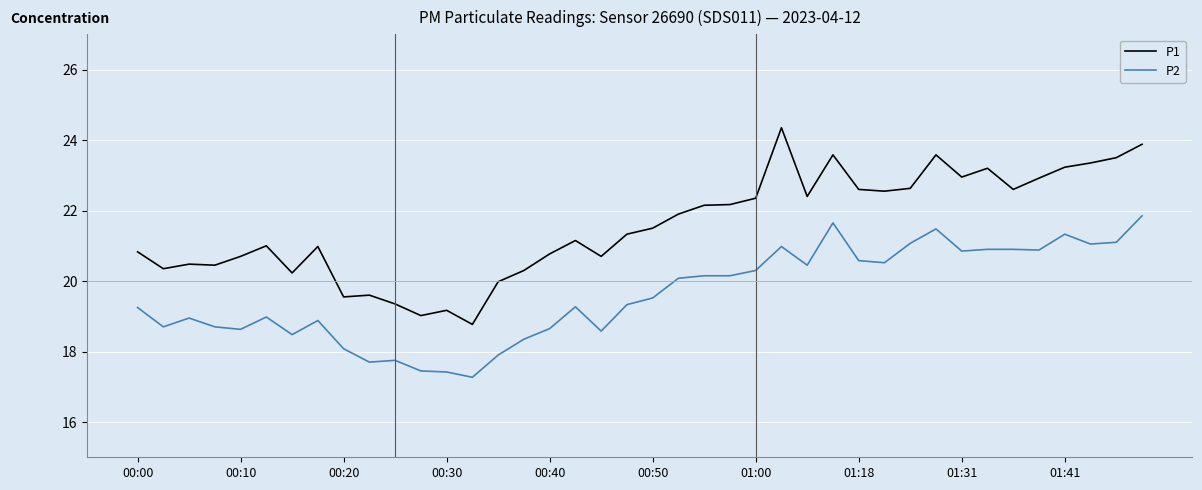

List the series in order of their peak value, lowest first.

P2, P1